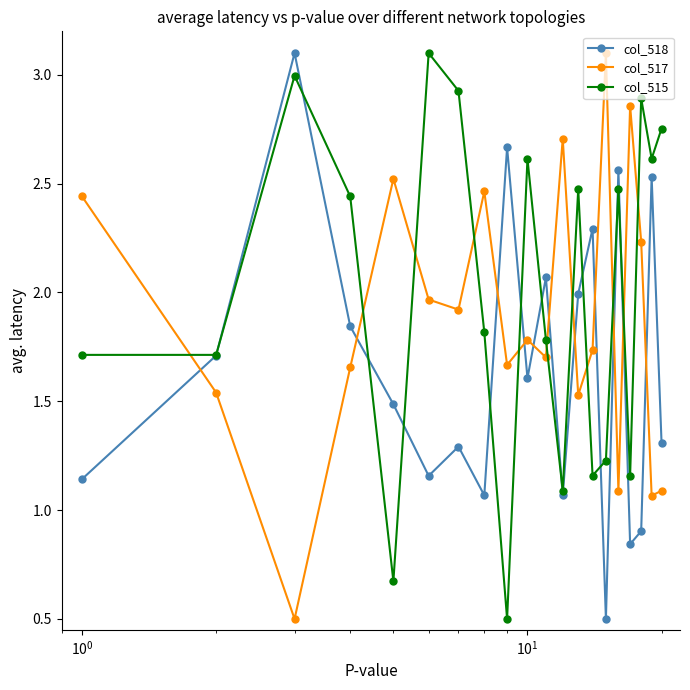

Which series has the largest total across all categories?

col_515